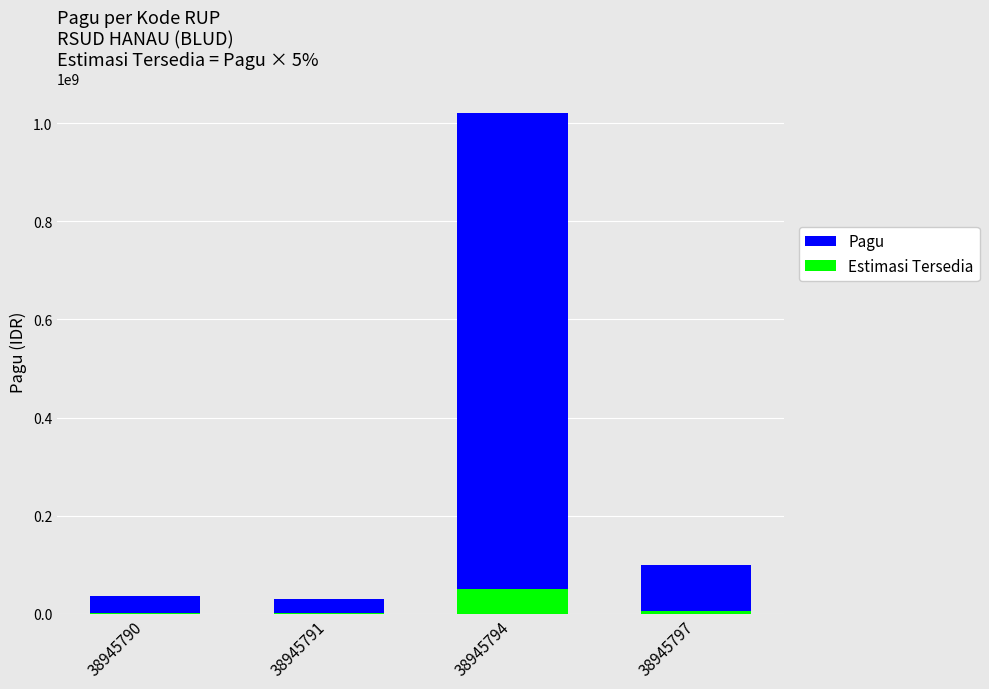

What is the average value of the Pagu series?

296500000